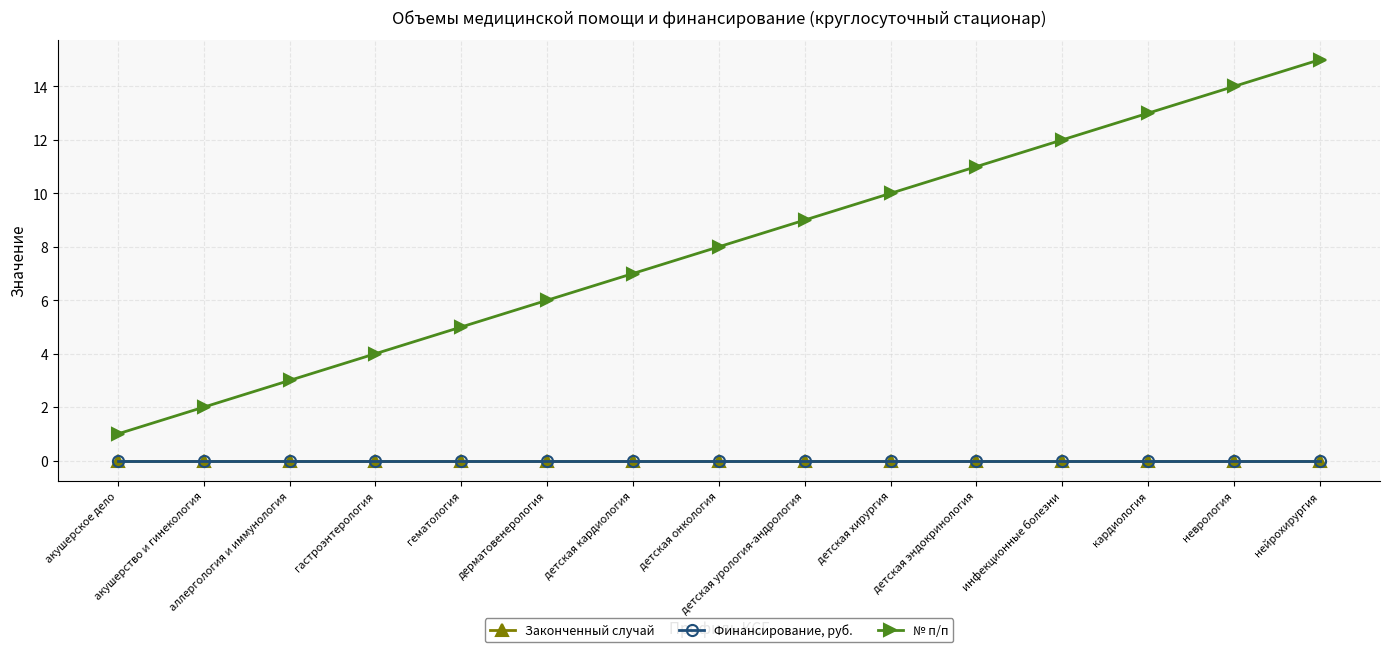

Which category has the lowest value across all series?

акушерское дело